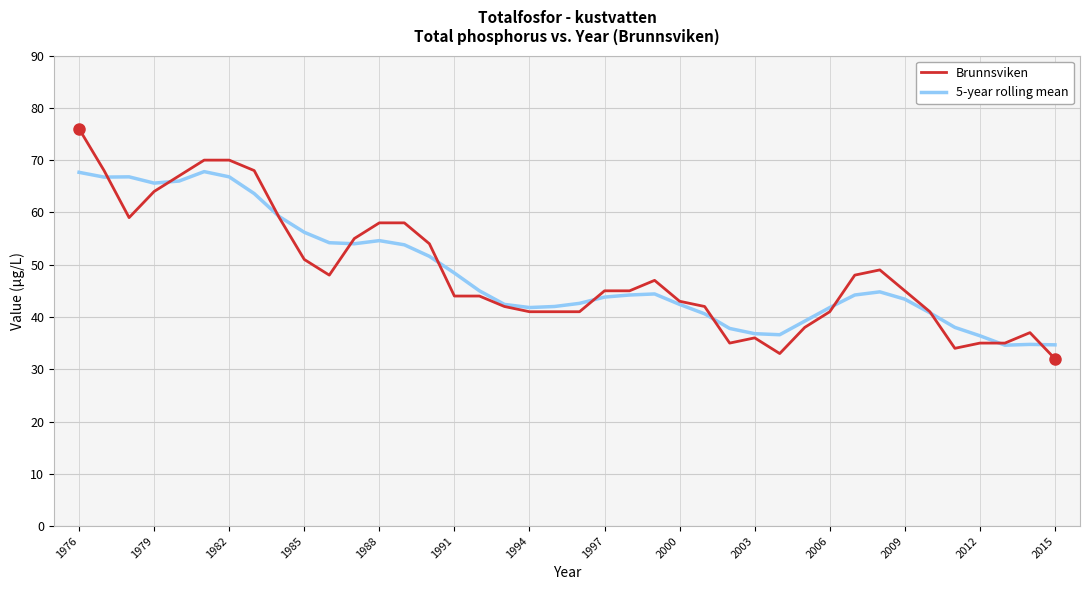

What is the greatest value displayed?

76.0